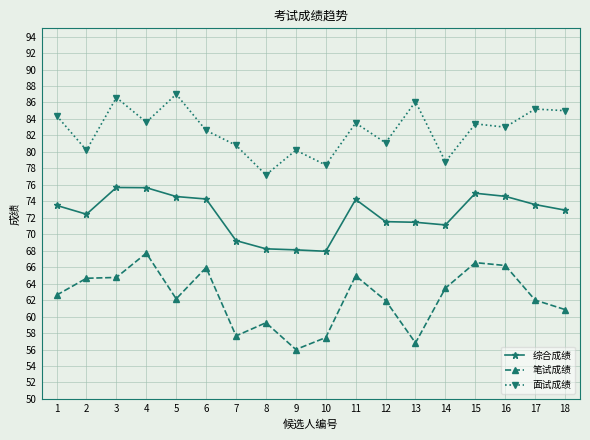

Is it true that 笔试成绩 equals 57.6 at 7?

True